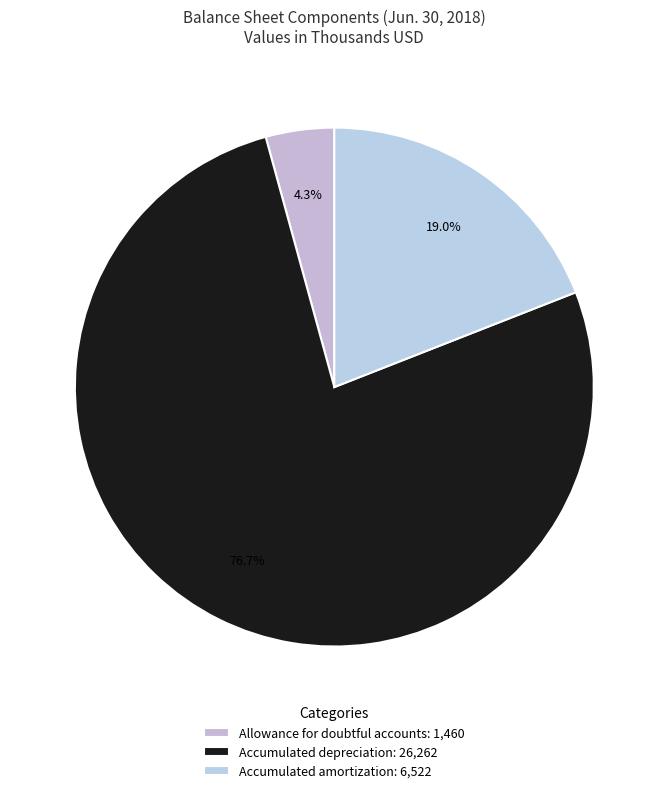

How many segments does this pie chart have?

3